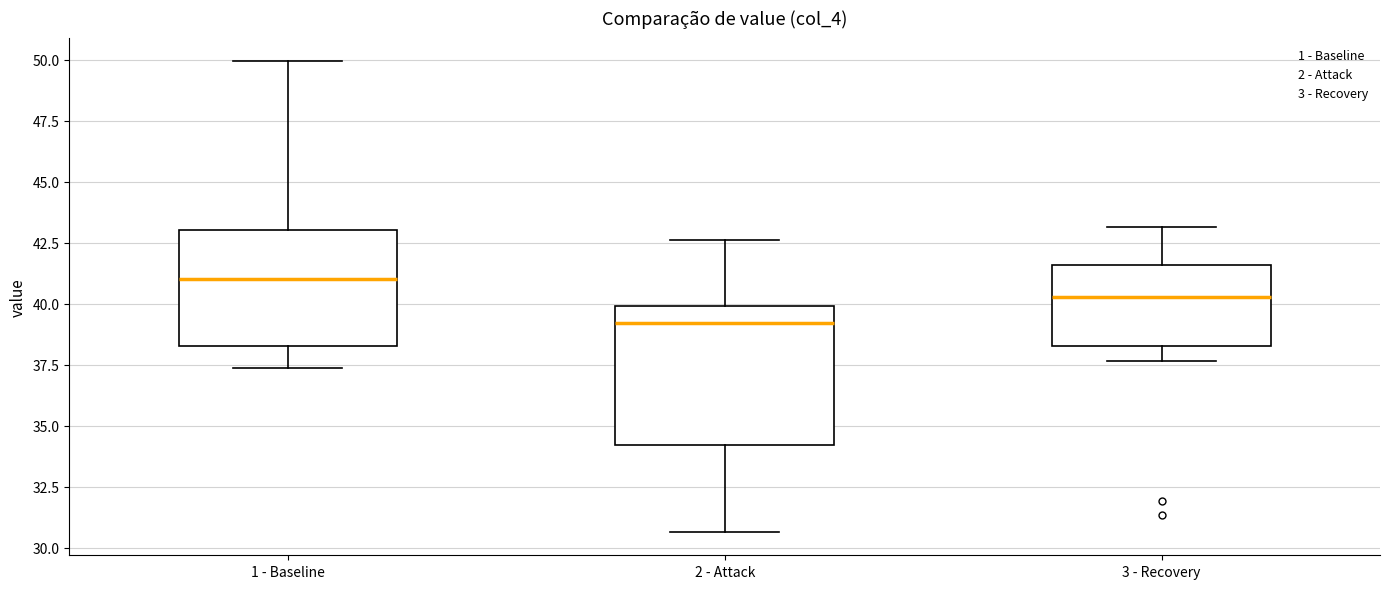

Where does the median line of the box for 3 - Recovery sit on the y-axis? The values are not printed on the chart, so give them approximately, as read against the axis.

40.5